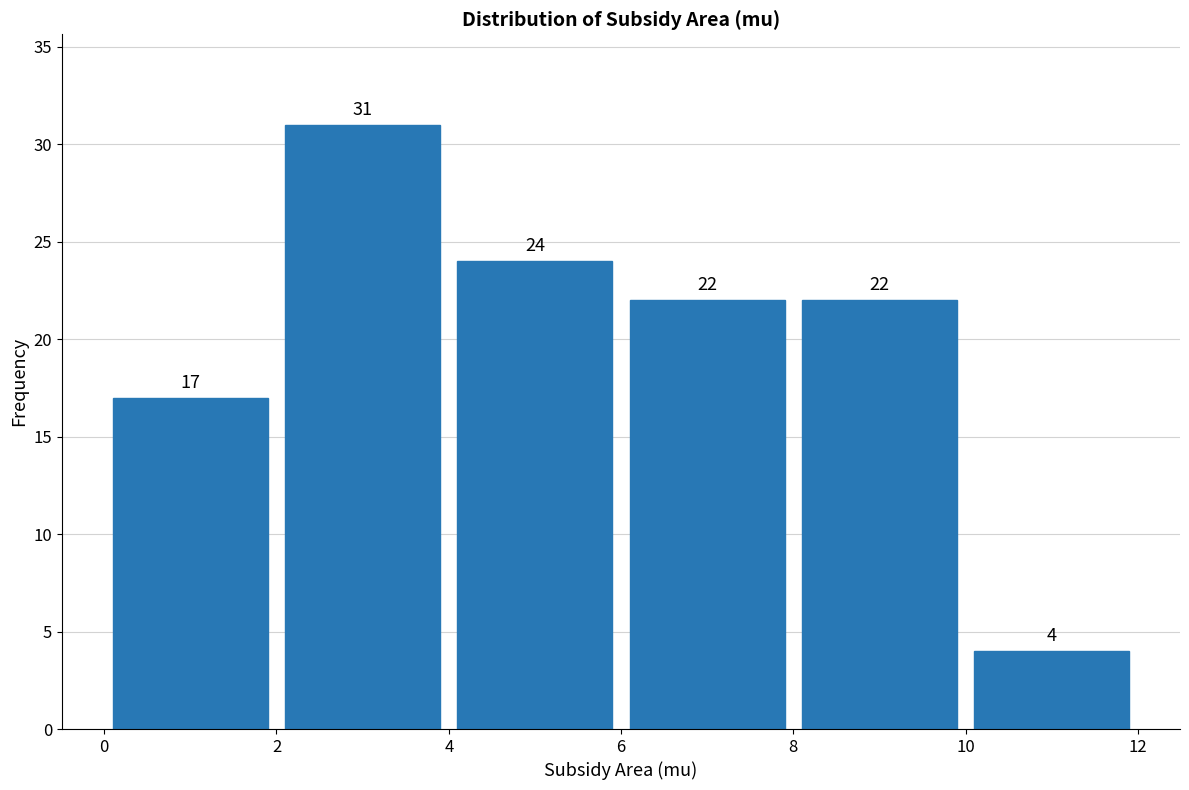

Over which range of the x-axis is the bar tallest?

2 to 4